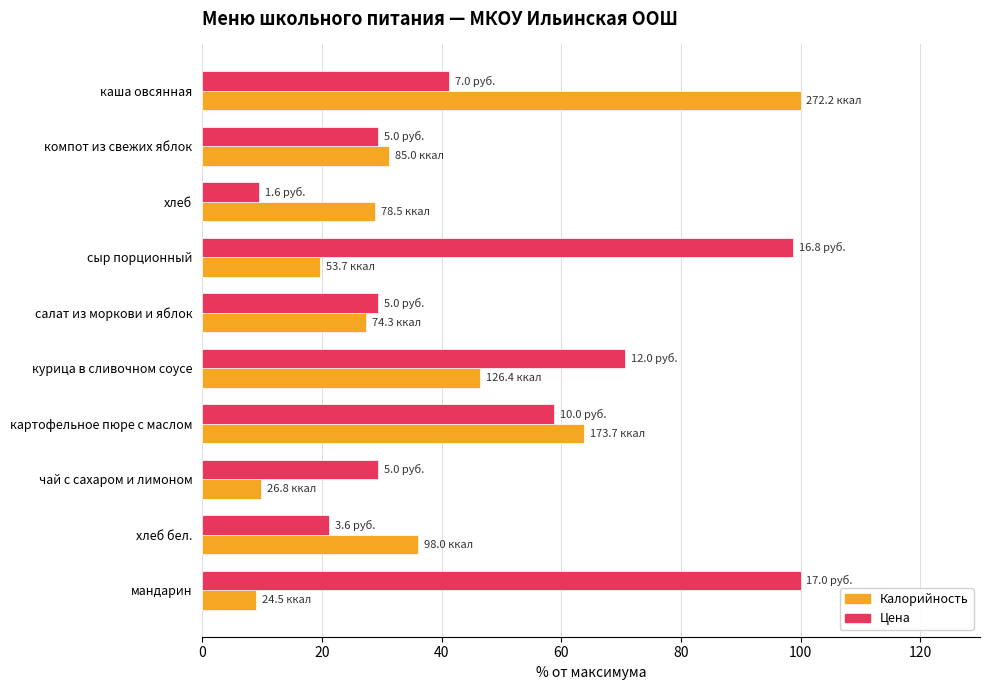

What value does the Цена series have at компот из свежих яблок?

29.4